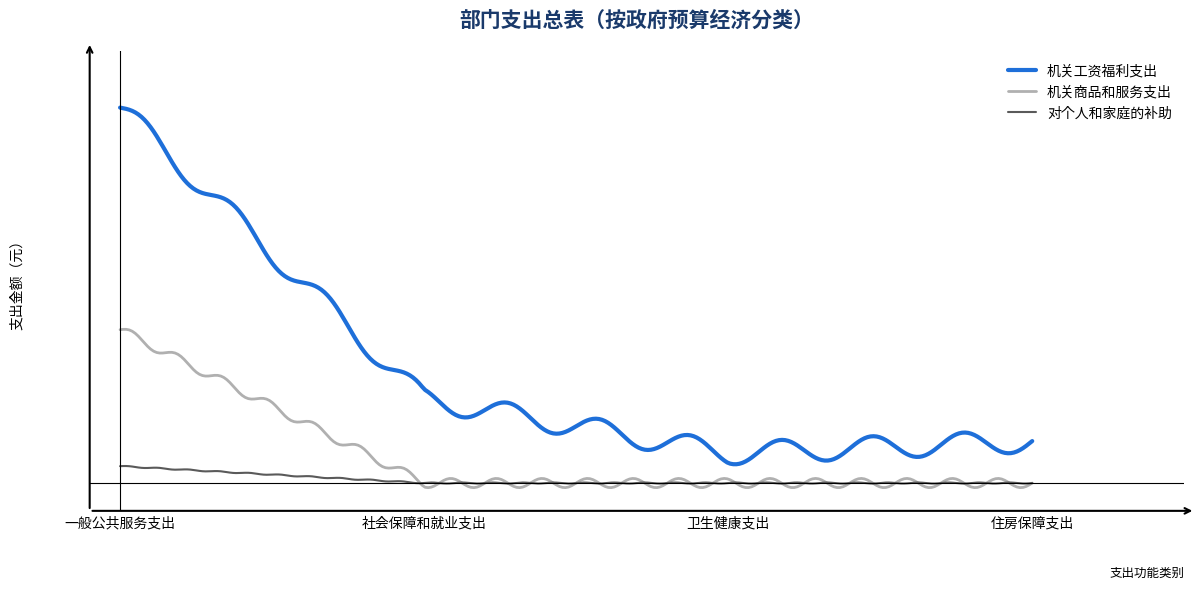

Which series has the largest total across all categories?

机关工资福利支出